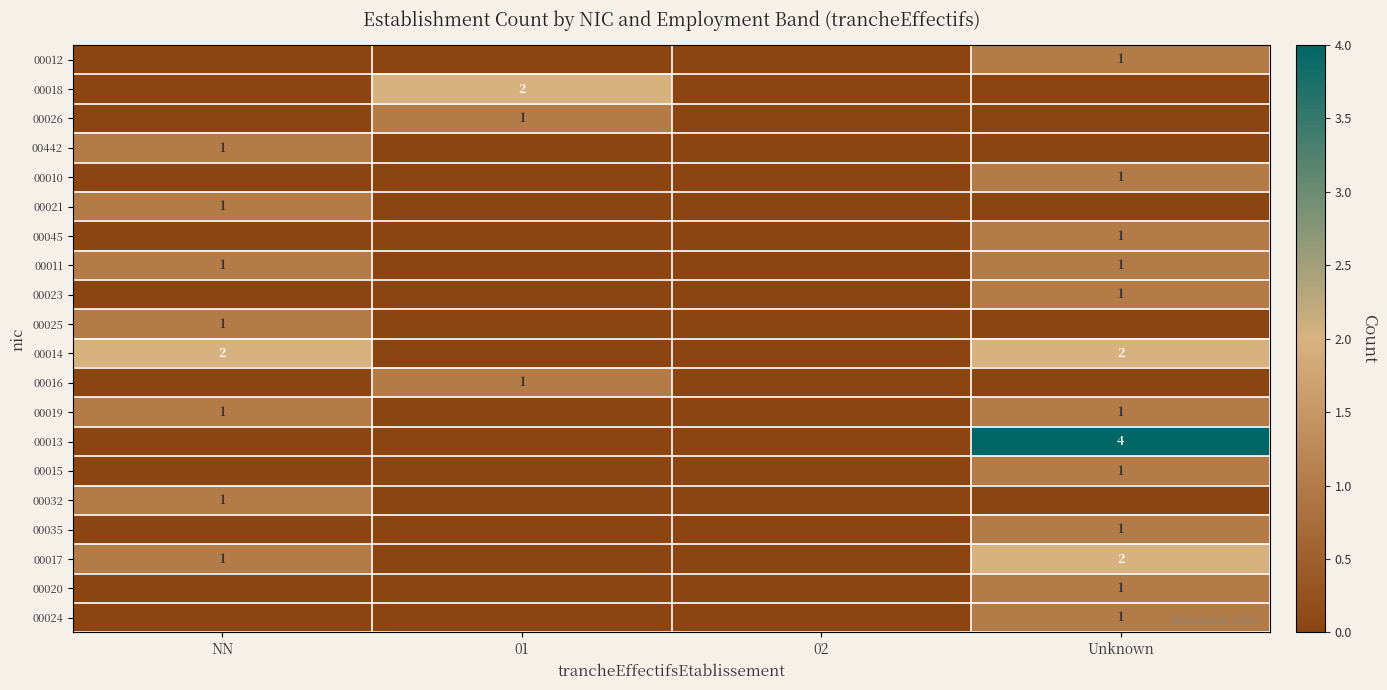

Is it true that 00021 equals 1 at NN?

True